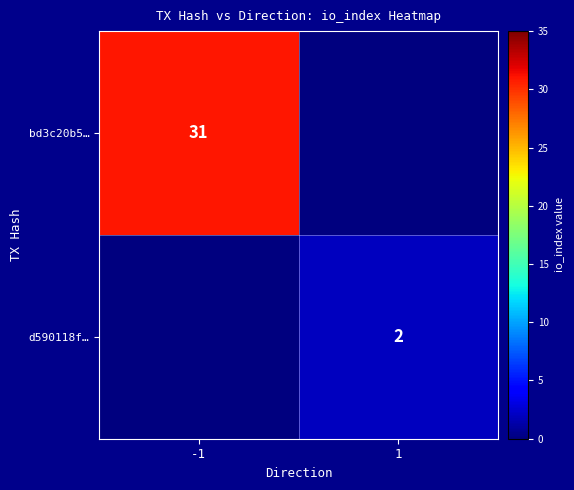

True or false: bd3c20b5… has a value of 31 at -1.

True